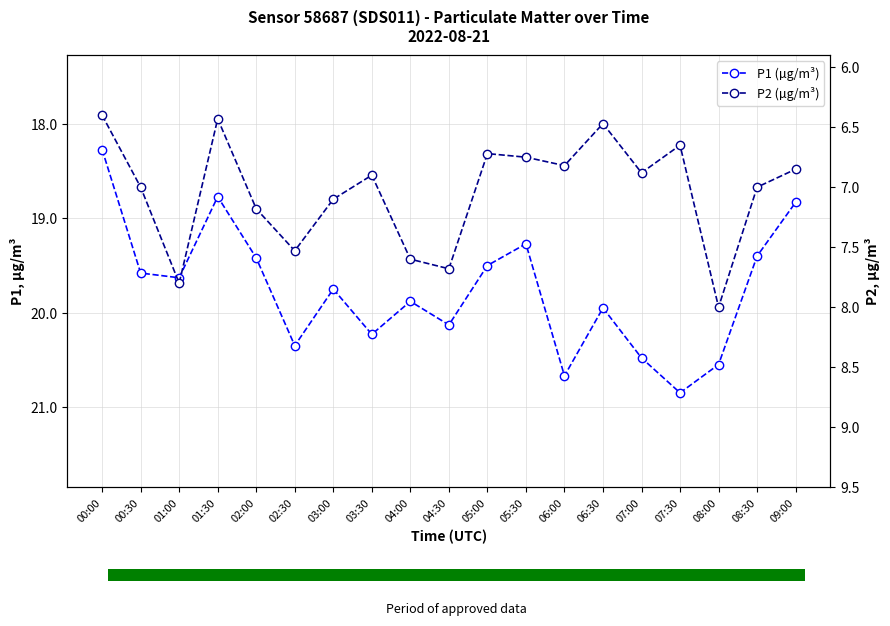

Reading left to right, extract all data points from this chart.

P1 (µg/m³): 18.3	19.6	19.6	18.8	19.4	20.4	19.8	20.2	19.9	20.1	19.5	19.3	20.7	19.9	20.5	20.9	20.6	19.4	18.8
P2 (µg/m³): 6.4	7.0	7.8	6.4	7.2	7.5	7.1	6.9	7.6	7.7	6.7	6.8	6.8	6.5	6.9	6.7	8.0	7.0	6.8